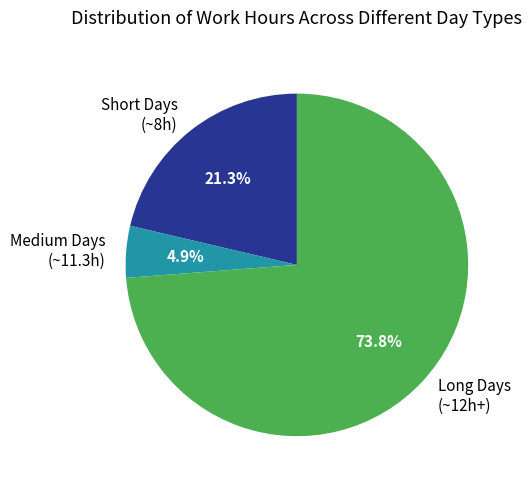

Does Long Days (~12h+) represent more than half of the total?

Yes